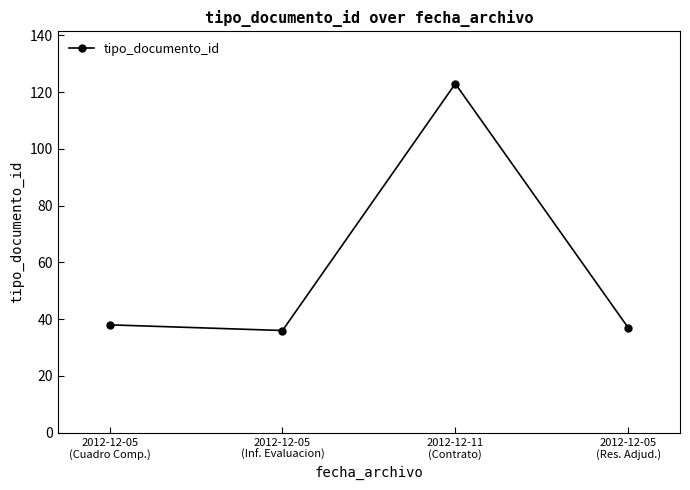

What is the difference between the values at 2012-12-05
(Cuadro Comp.) and 2012-12-11
(Contrato)?

85